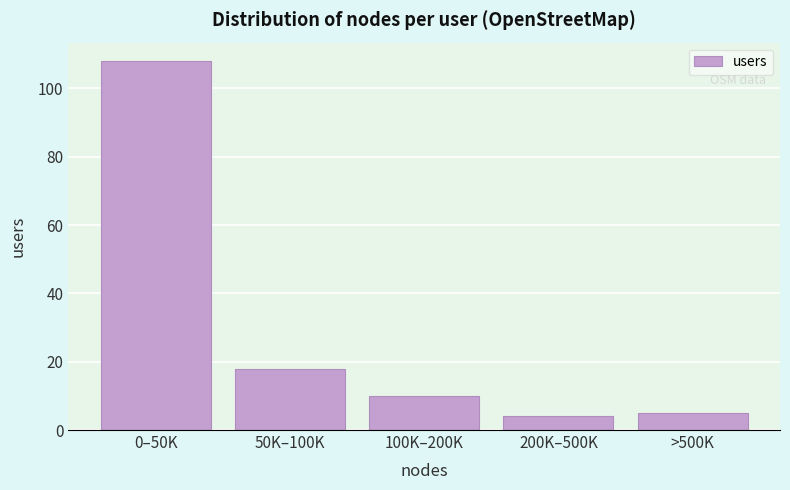

Reading right to left, extract all data points from this chart.

5	4	10	18	108